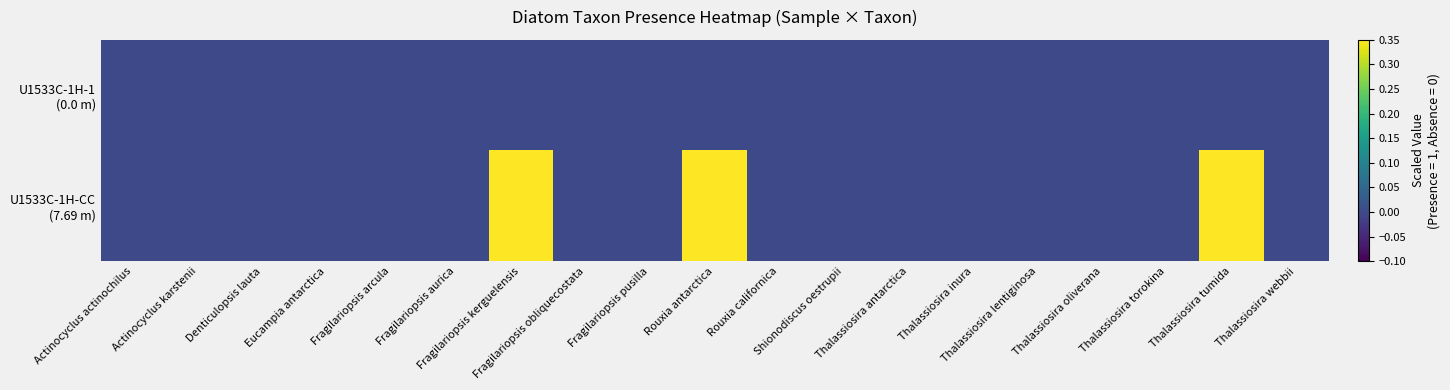

Between Fragilariopsis kerguelensis and Fragilariopsis obliquecostata, which series saw the biggest shift?

U1533C-1H-CC (7.69 m)